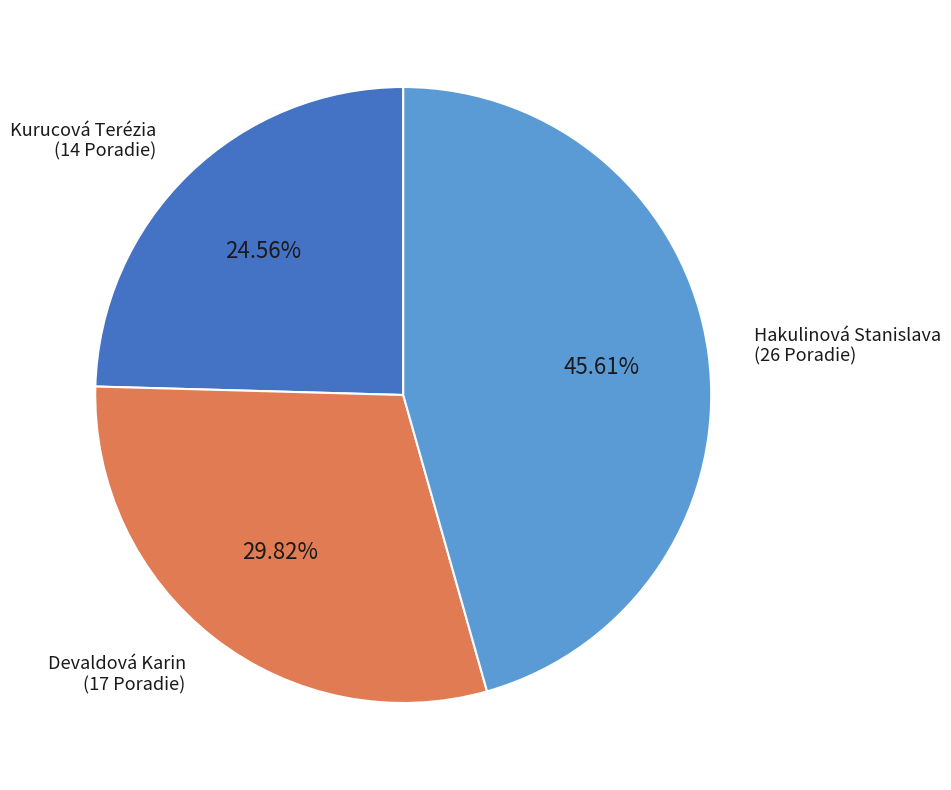

Is there any slice that represents more than half of the pie?

No